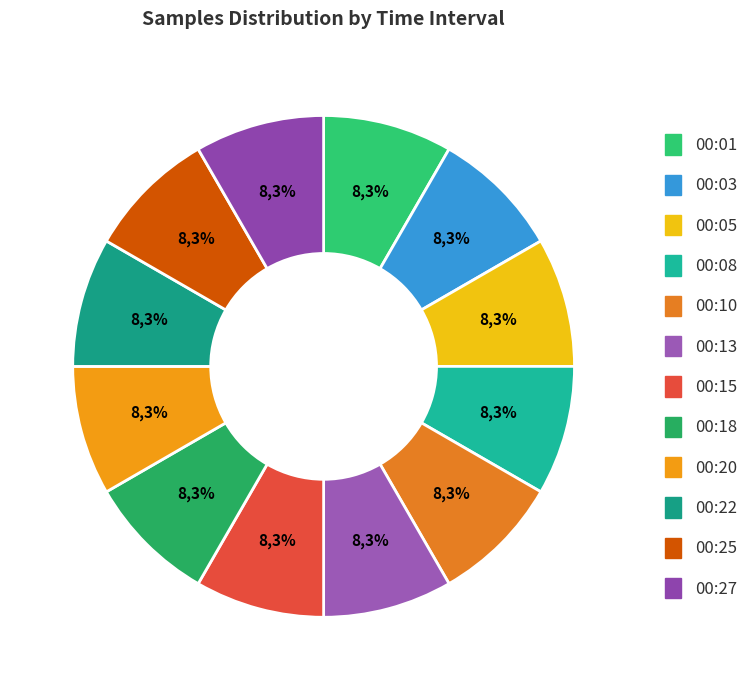

True or false: 00:20 accounts for 8% of the total.

True